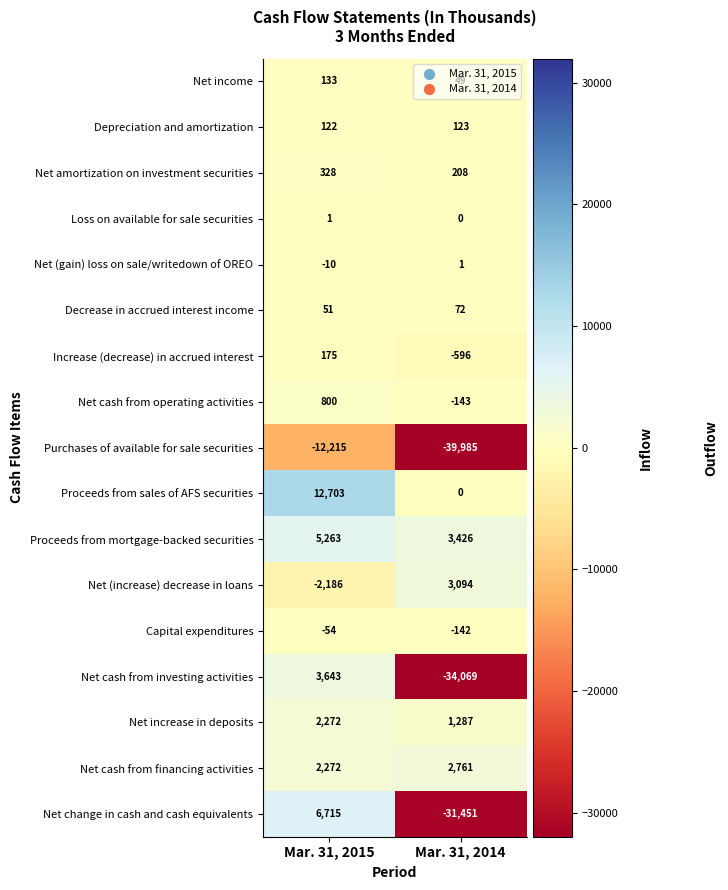

What is the spread (max minus min) of values at Mar. 31, 2014?

43411